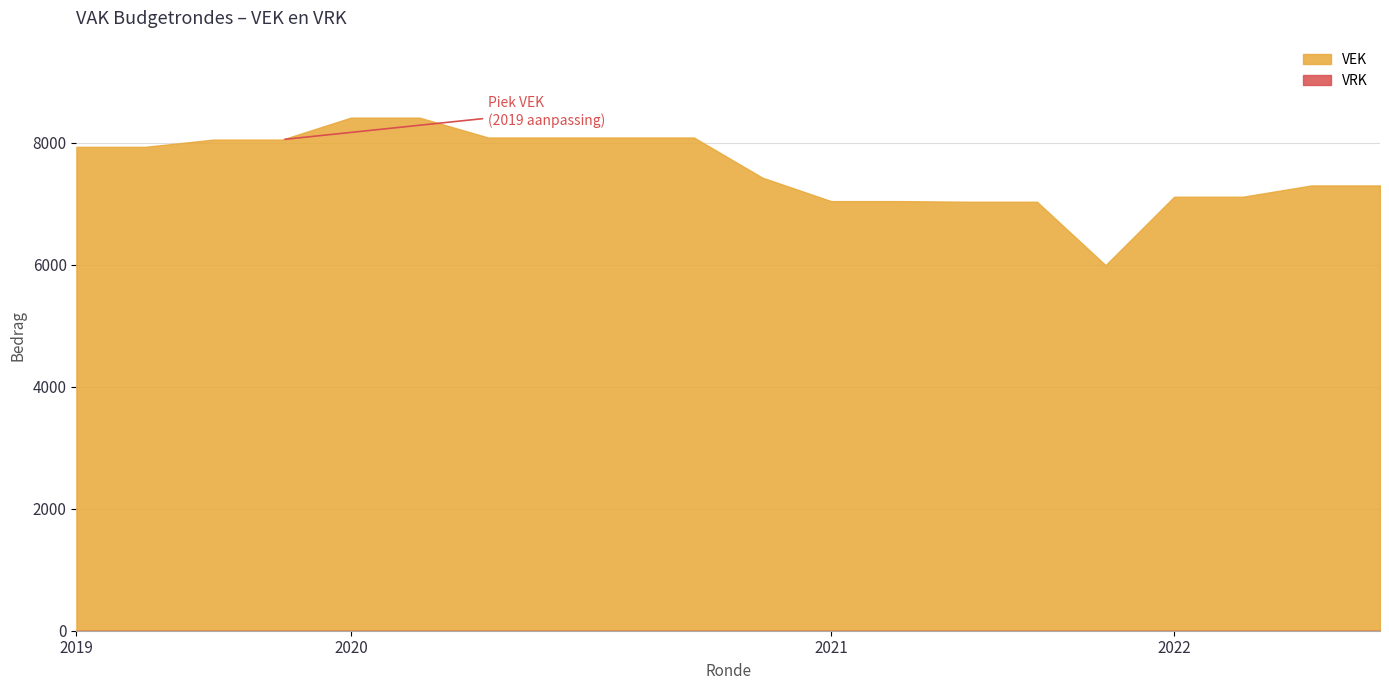

Does the chart display data point markers on the line(s)?

No